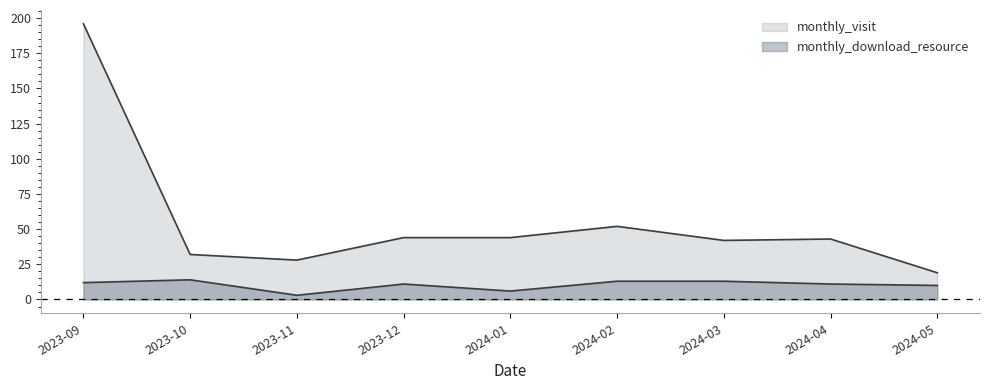

Reading right to left, transcribe all the data shown in this chart.

monthly_visit: 19	43	42	52	44	44	28	32	196
monthly_download_resource: 10	11	13	13	6	11	3	14	12